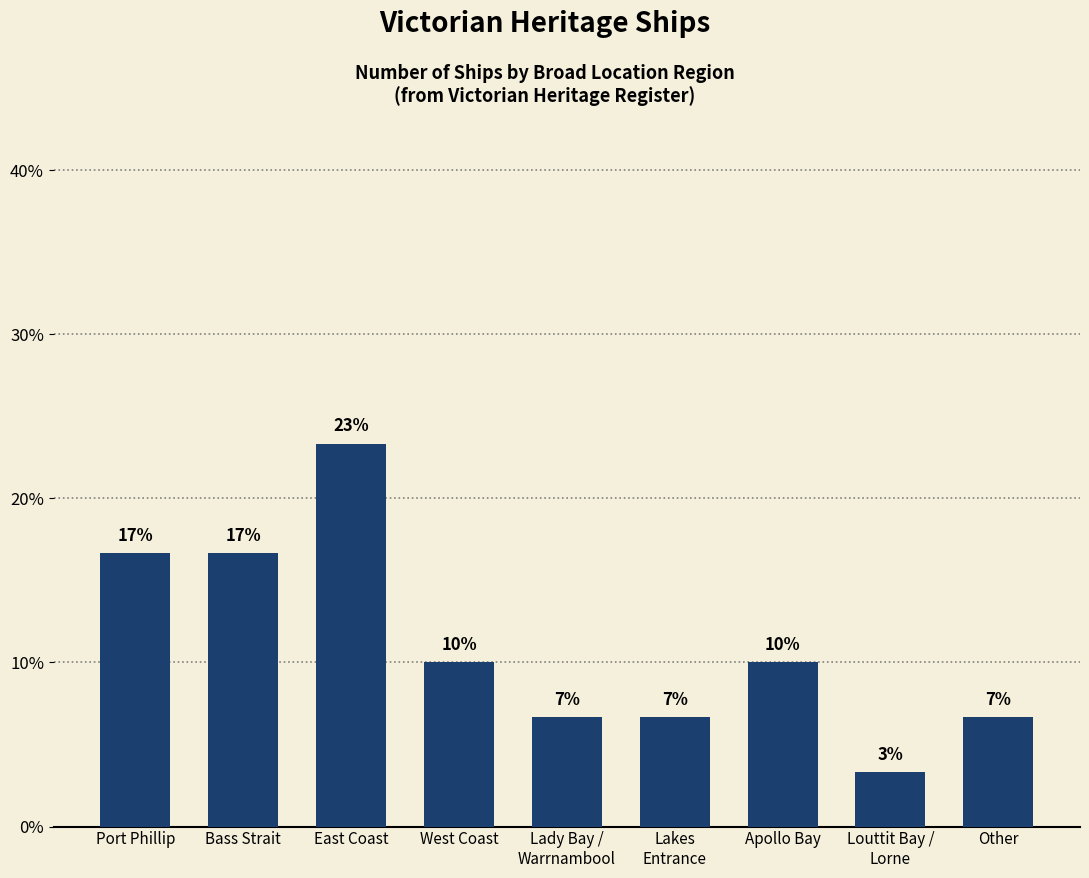

What is the value of the 5th bar from the left?

6.7